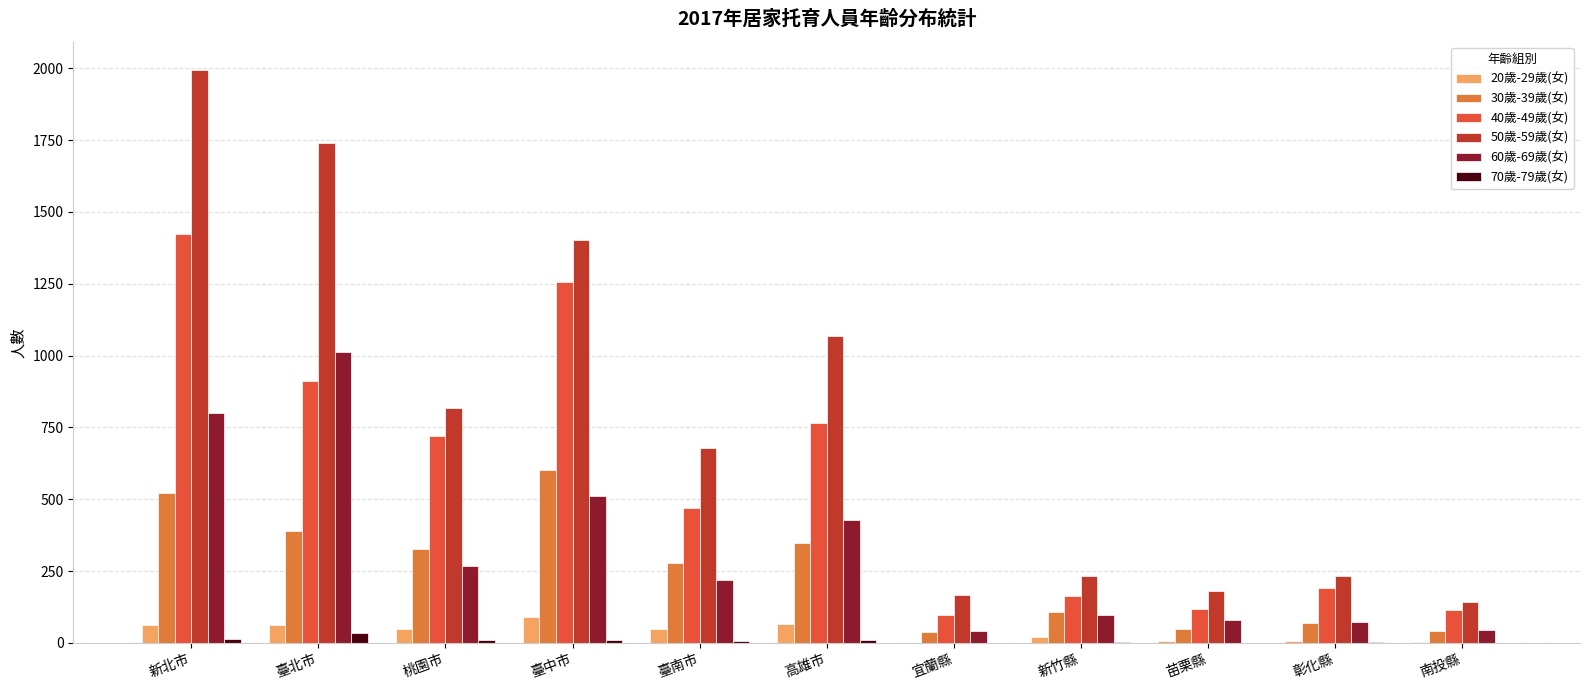

What is the greatest value displayed?

1992